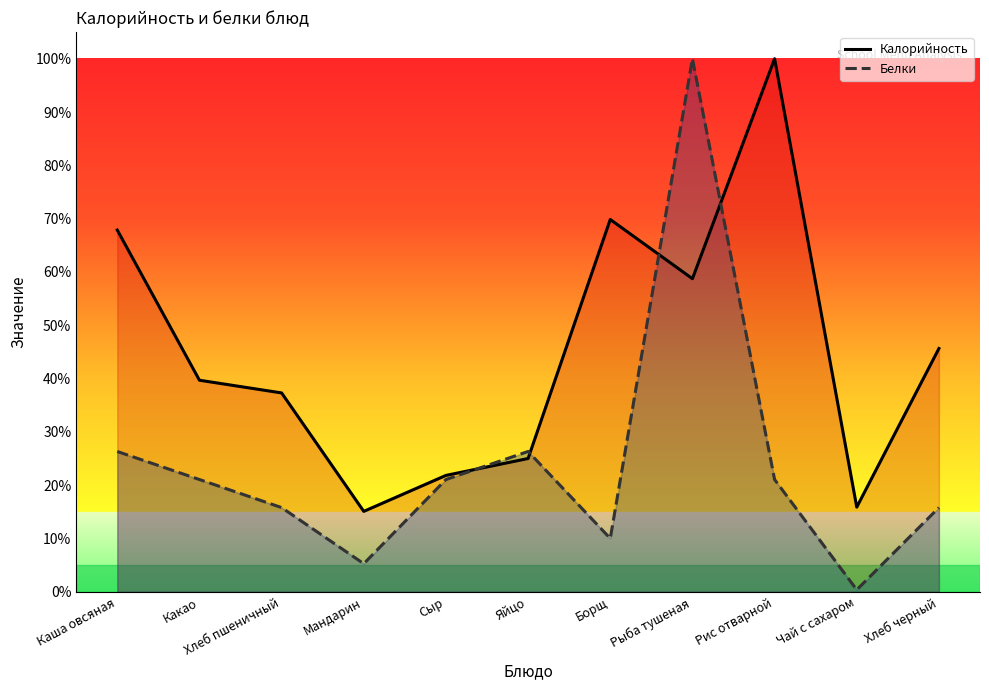

Rank the series by their maximum value, from highest to lowest.

Калорийность, Белки